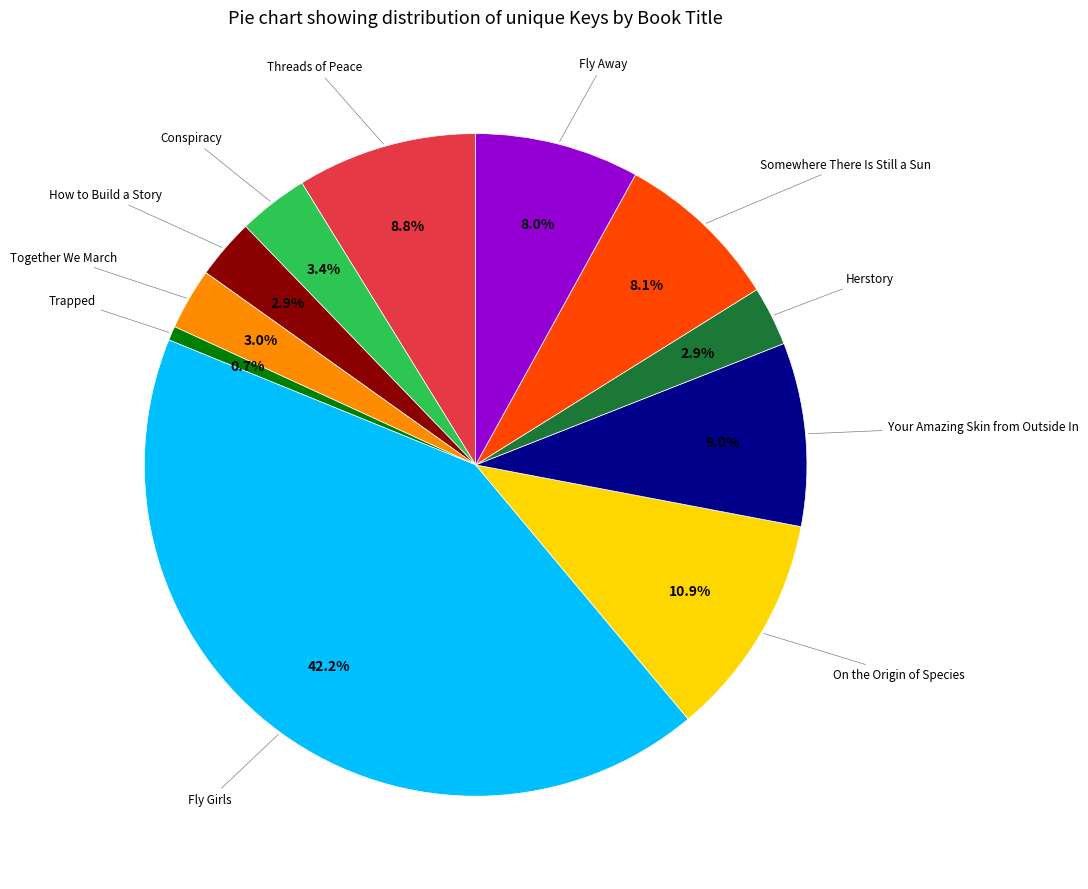

Is there a majority slice in this chart?

No